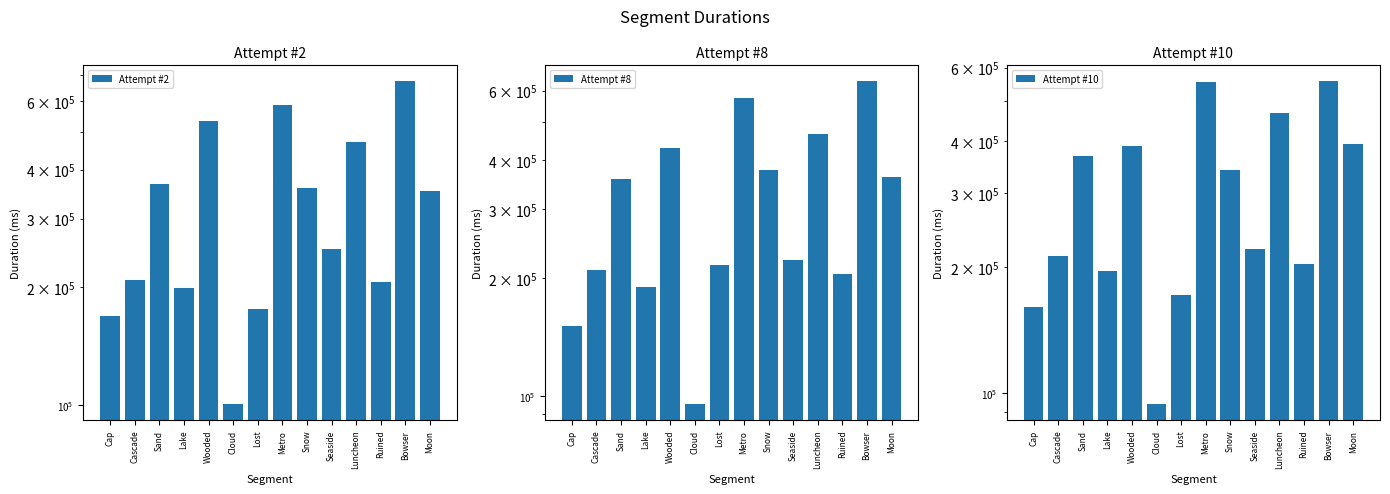

Which series has the widest spread of values?

Attempt #2